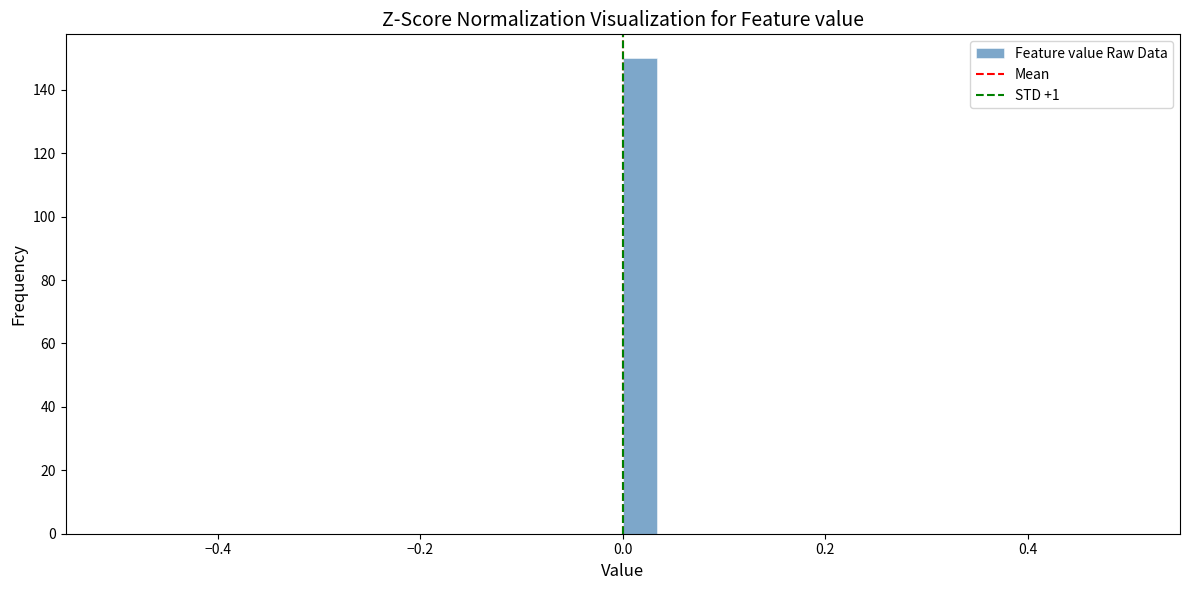

Read against the x-axis, roughly where is the centre of the tallest bar?

0.02